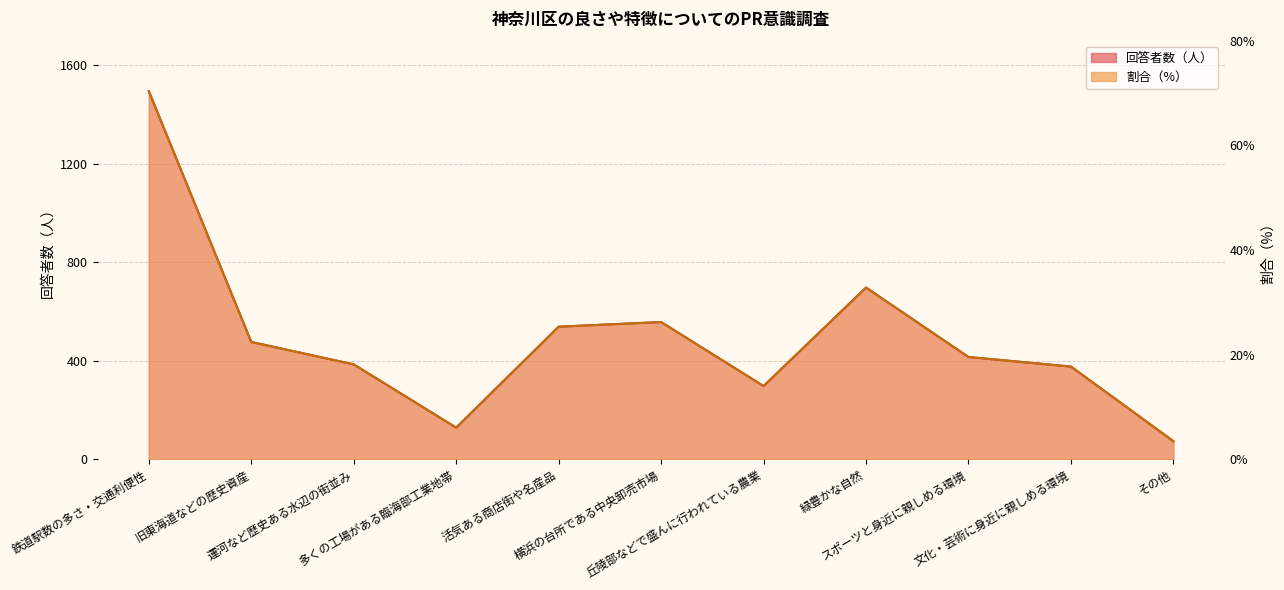

Reading left to right, what are all the values shown in this chart?

回答者数（人）: 1495.0	476.0	385.0	128.0	538.0	557.0	297.0	697.0	415.0	376.0	73.0
割合（%）: 1495.0	476.0	385.0	127.9	538.0	557.1	297.1	697.0	415.1	376.1	73.0